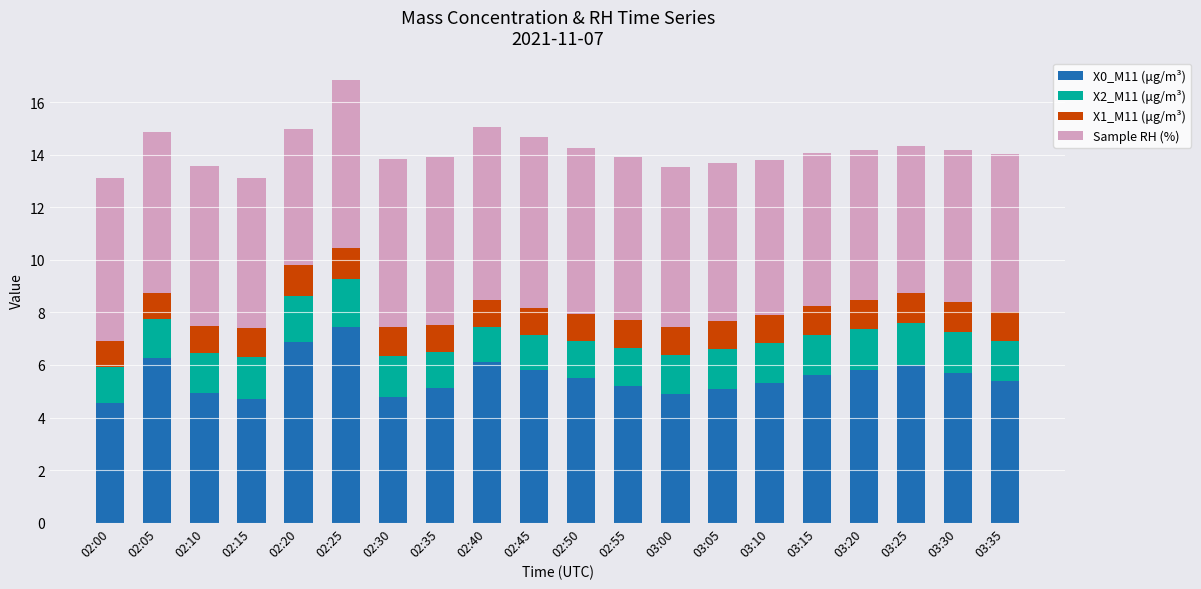

The X0_M11 (μg/m³) series shows 4.4 at 02:20. True or false?

False